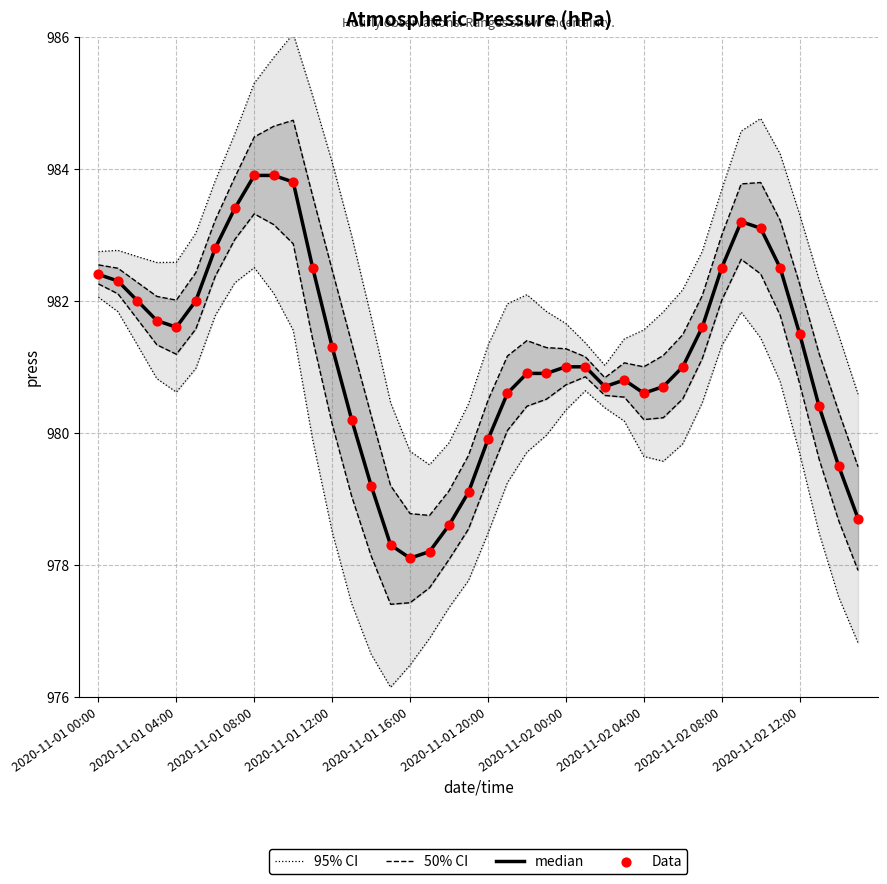

Which series has the largest Y range (max minus min)?

95% CI